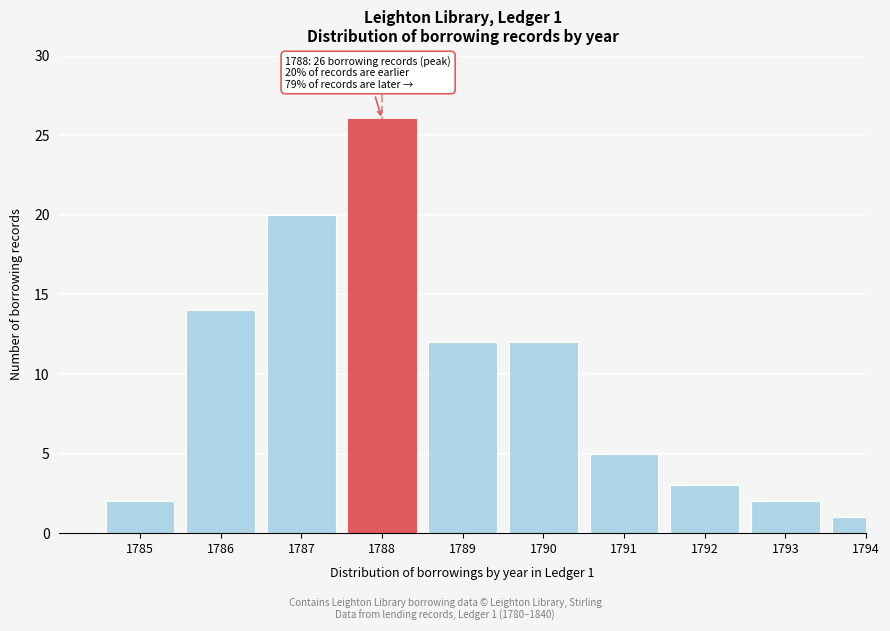

Reading right to left, list all the values displayed in this chart.

1	2	3	5	12	12	26	20	14	2